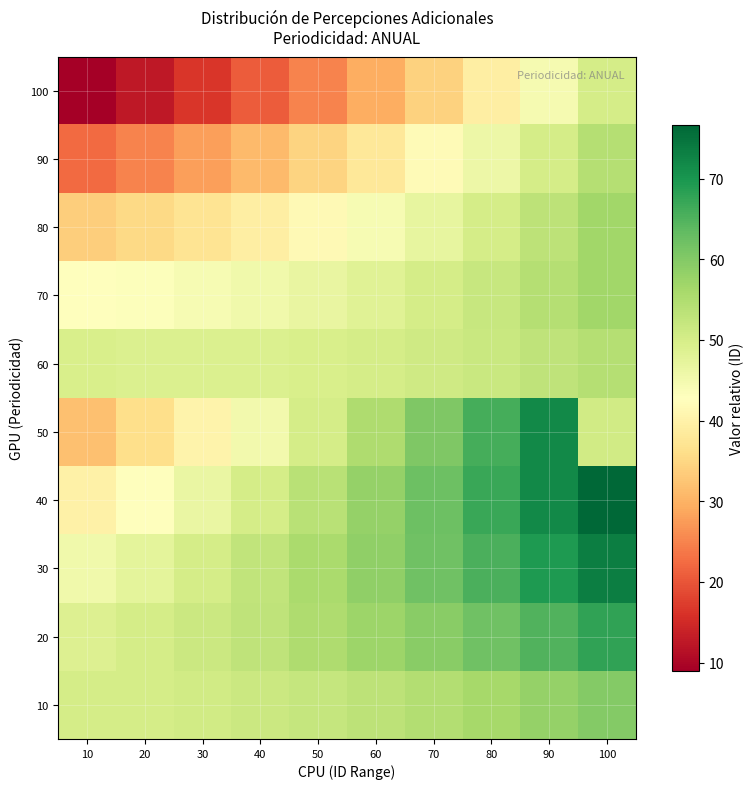

Between 40 and 80, which is larger?

80